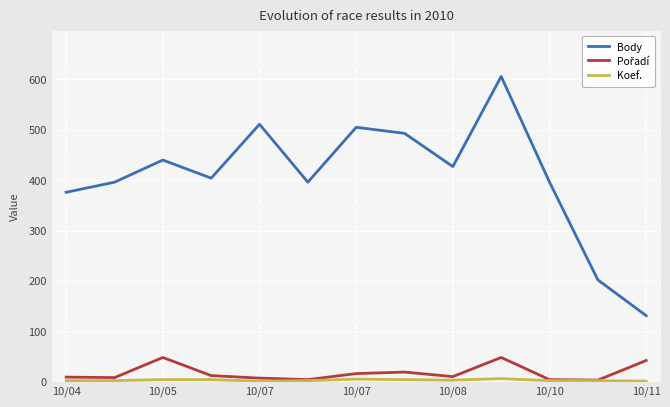

True or false: Pořadí and Koef. cross at least once.

False